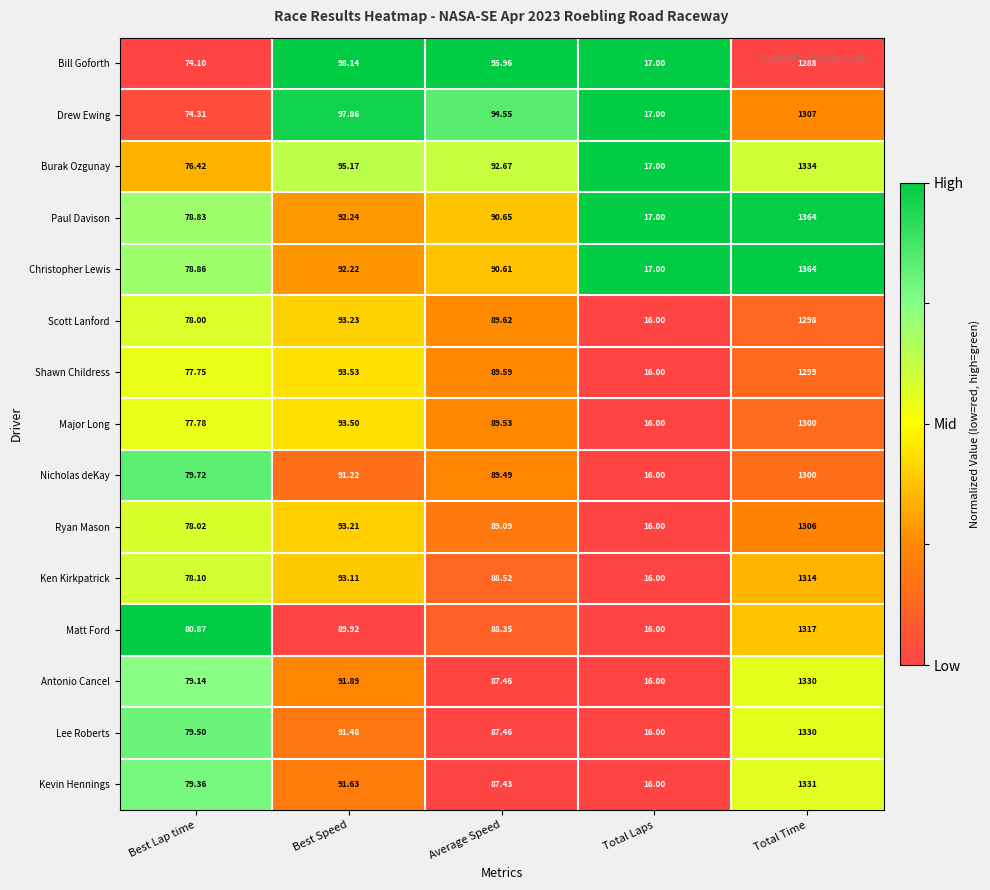

How many data points in Nicholas deKay are above 89?

3